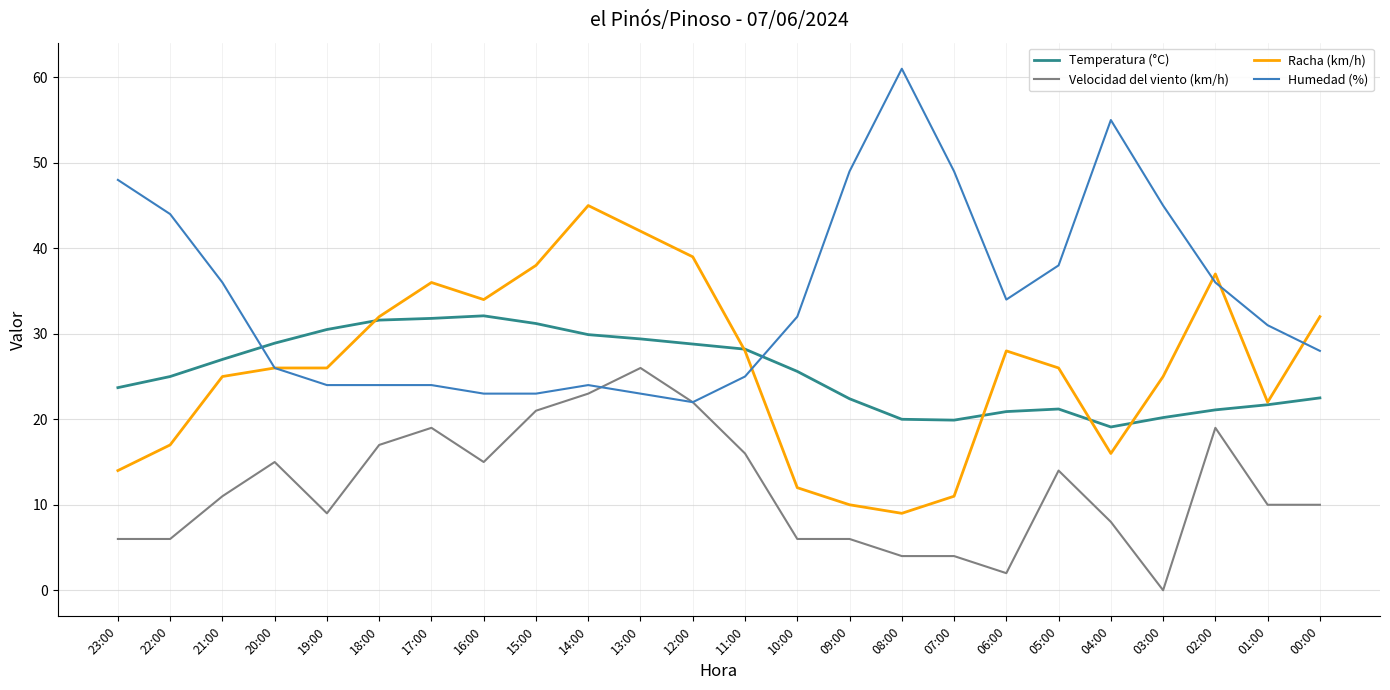

What is the lowest value of the Temperatura (°C) series?

19.1